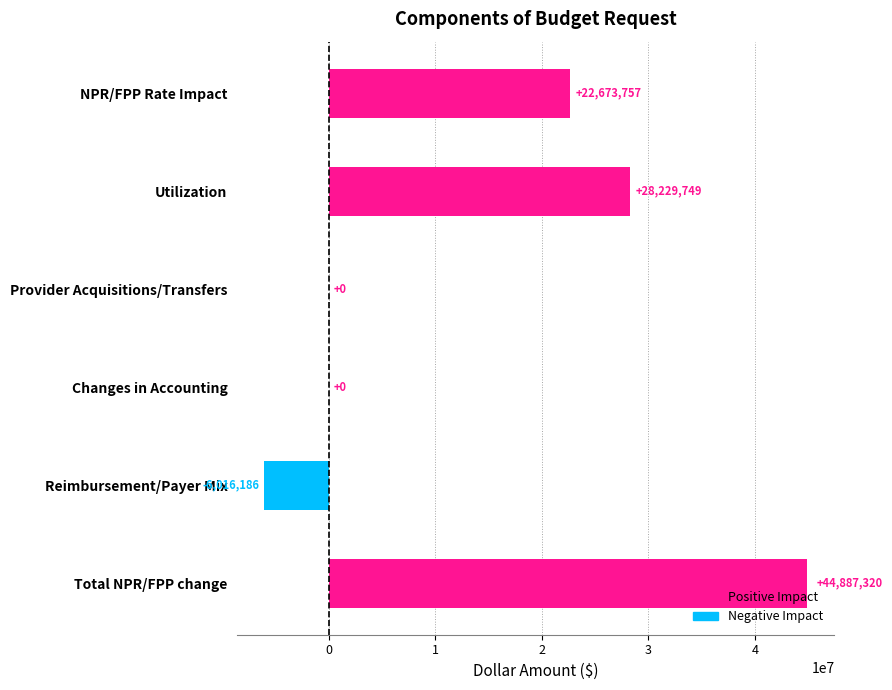

At which category does the chart reach its peak across all series?

Total NPR/FPP change